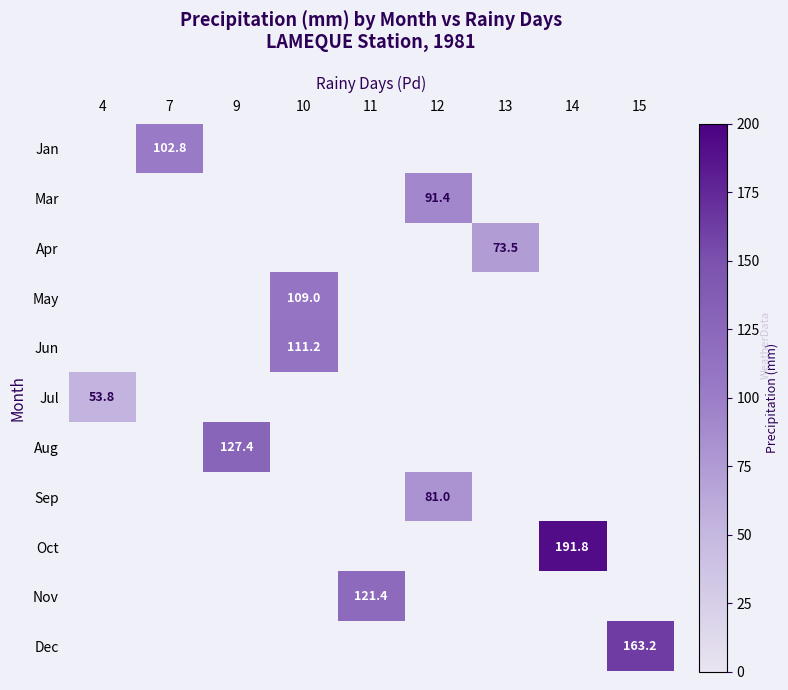

Which has a higher value, 7 or 11?

11